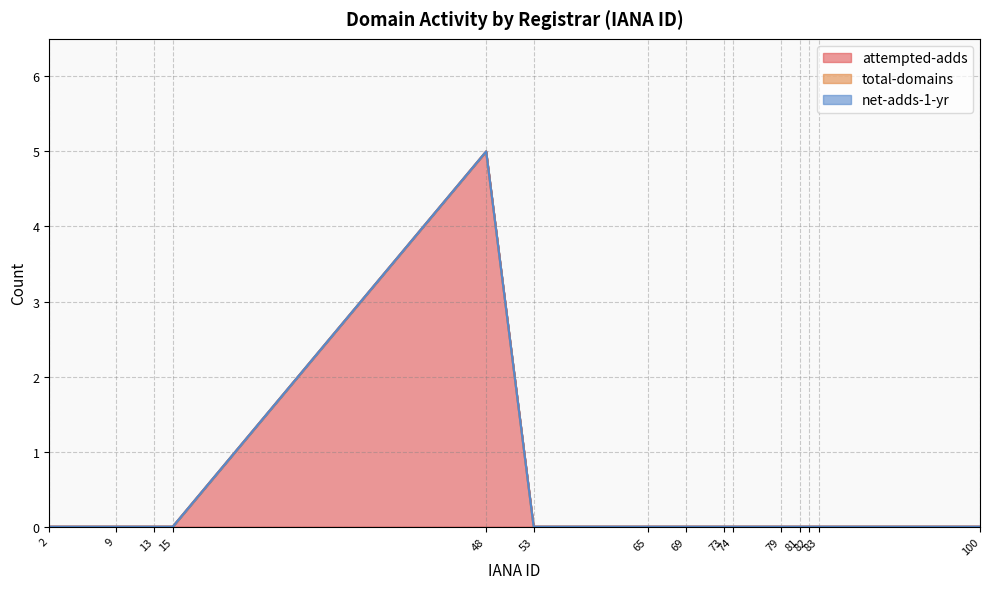

What are all the series names shown in the legend?

attempted-adds, total-domains, net-adds-1-yr